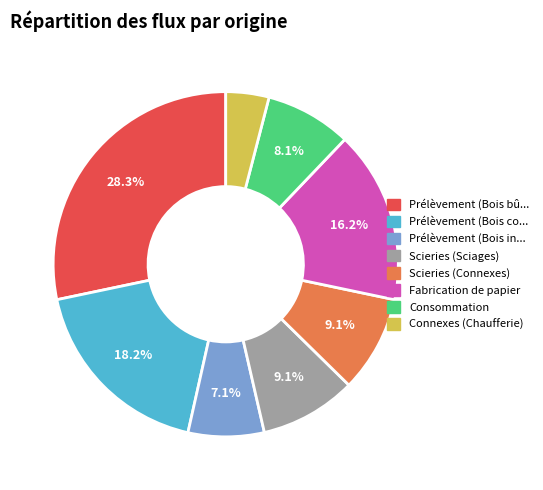

Is there a majority slice in this chart?

No